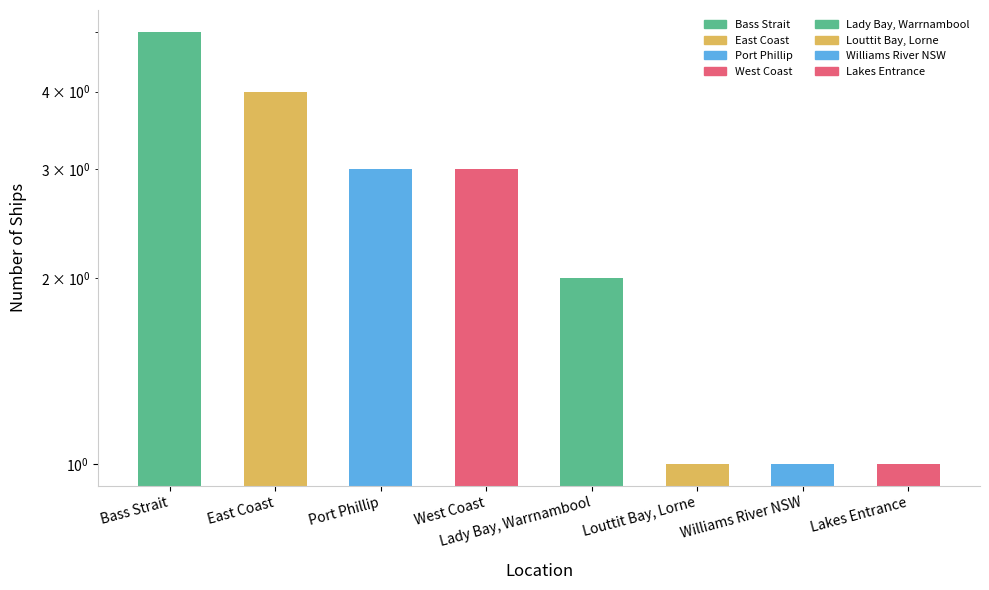

What is the average value?

2